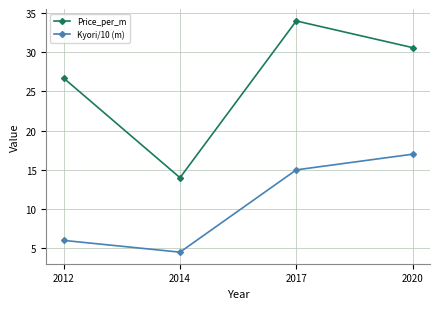

True or false: Price_per_m and Kyori/10 (m) intersect in this chart.

False